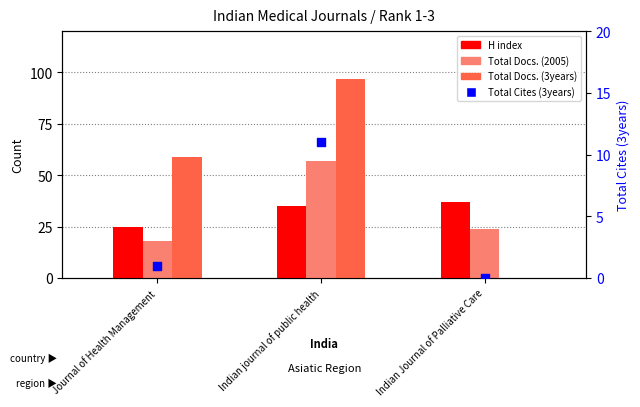

Which series contains the lowest Y value?

Total Docs. (3years)